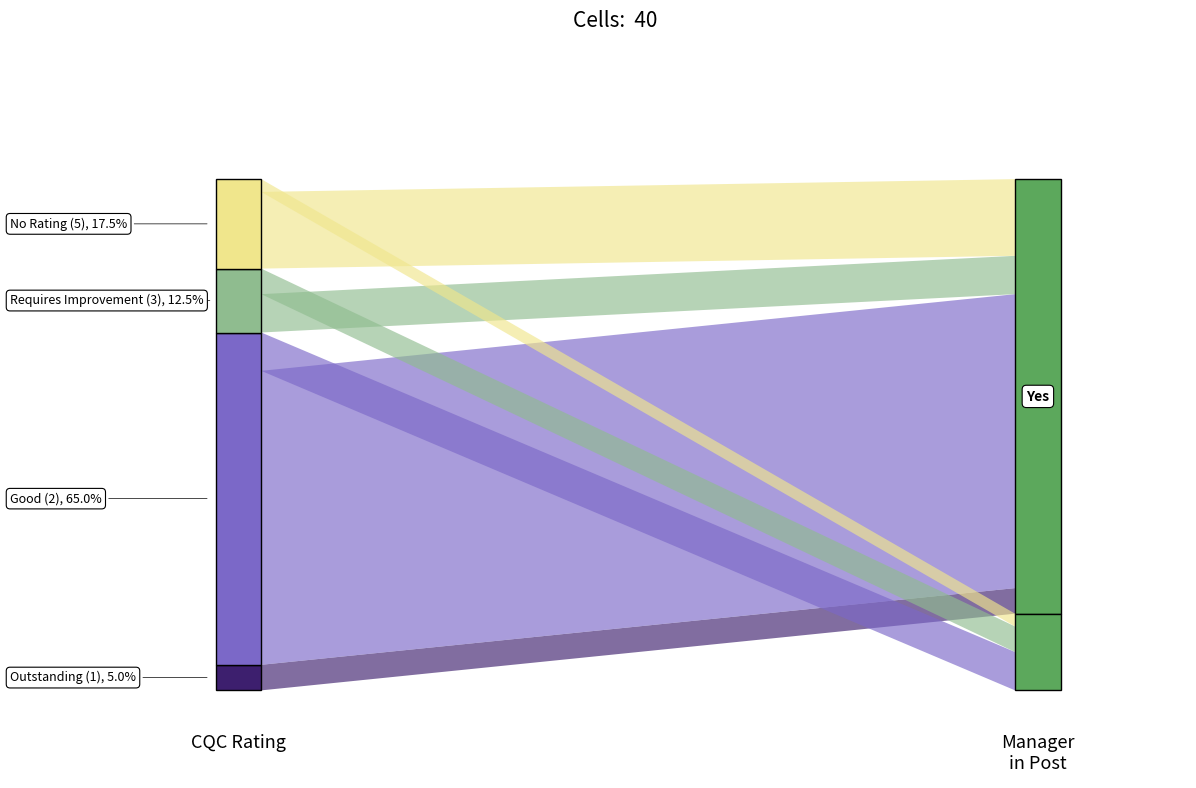

Reading right to left, transcribe all the data shown in this chart.

CQC Value: 5	2	5	2	2	1	2	2	2	3	2	3	2	2	5	3	2	5	2	2	5	2	3	2	2	2	2	5	5	2	2	2	3	2	2	5	2	2	1	2
Manager Value: 1	1	1	1	1	1	1	1	1	1	1	2	1	1	2	1	2	1	1	1	1	1	2	1	1	1	1	1	1	1	1	1	2	1	1	1	1	1	0	1